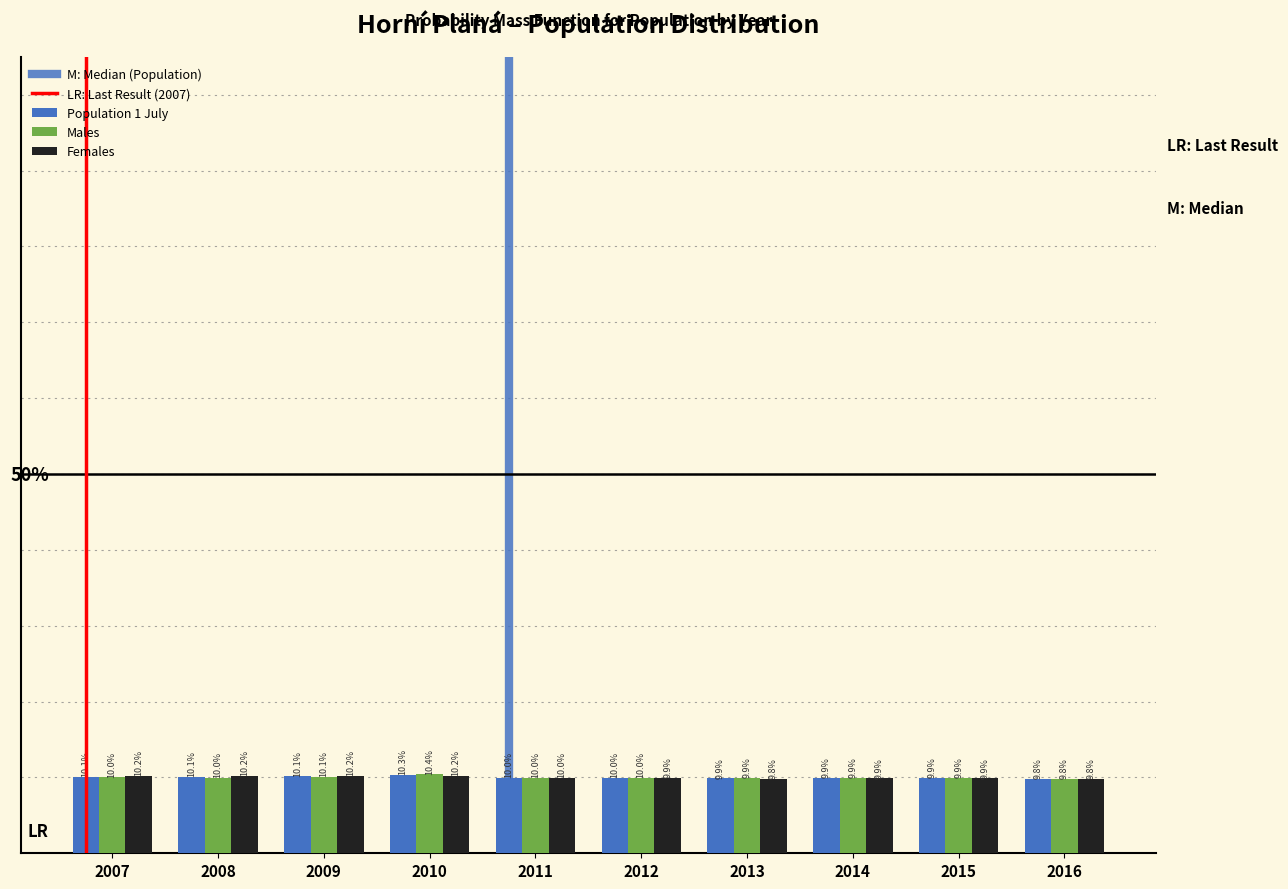

Are the bars horizontal?

No